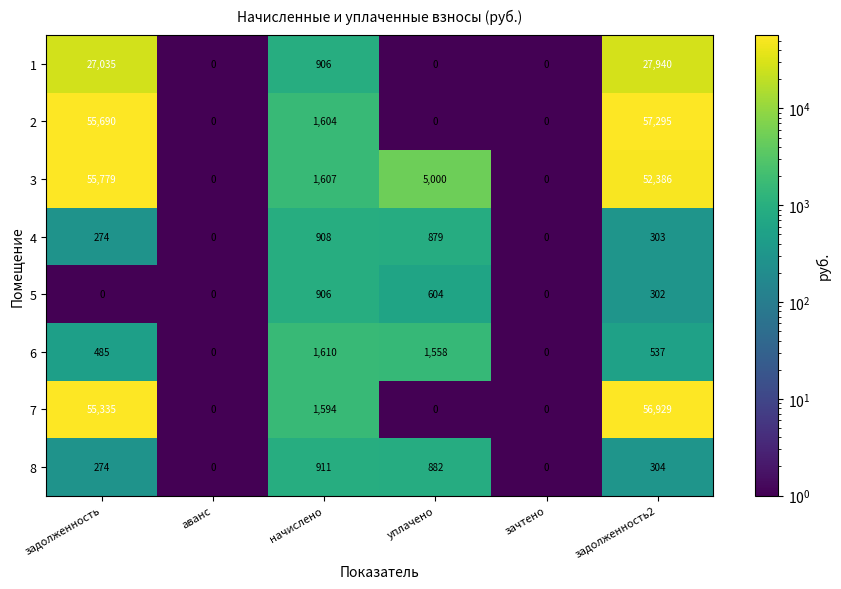

What is the difference between the highest and lowest values at уплачено?

5000